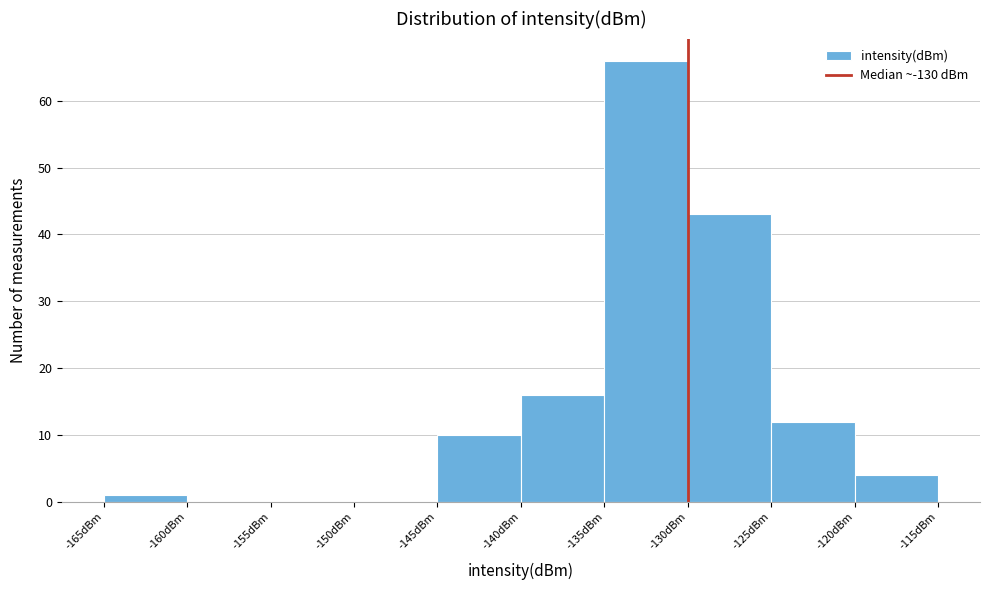

Over which range of the x-axis is the bar tallest?

-135 to -130